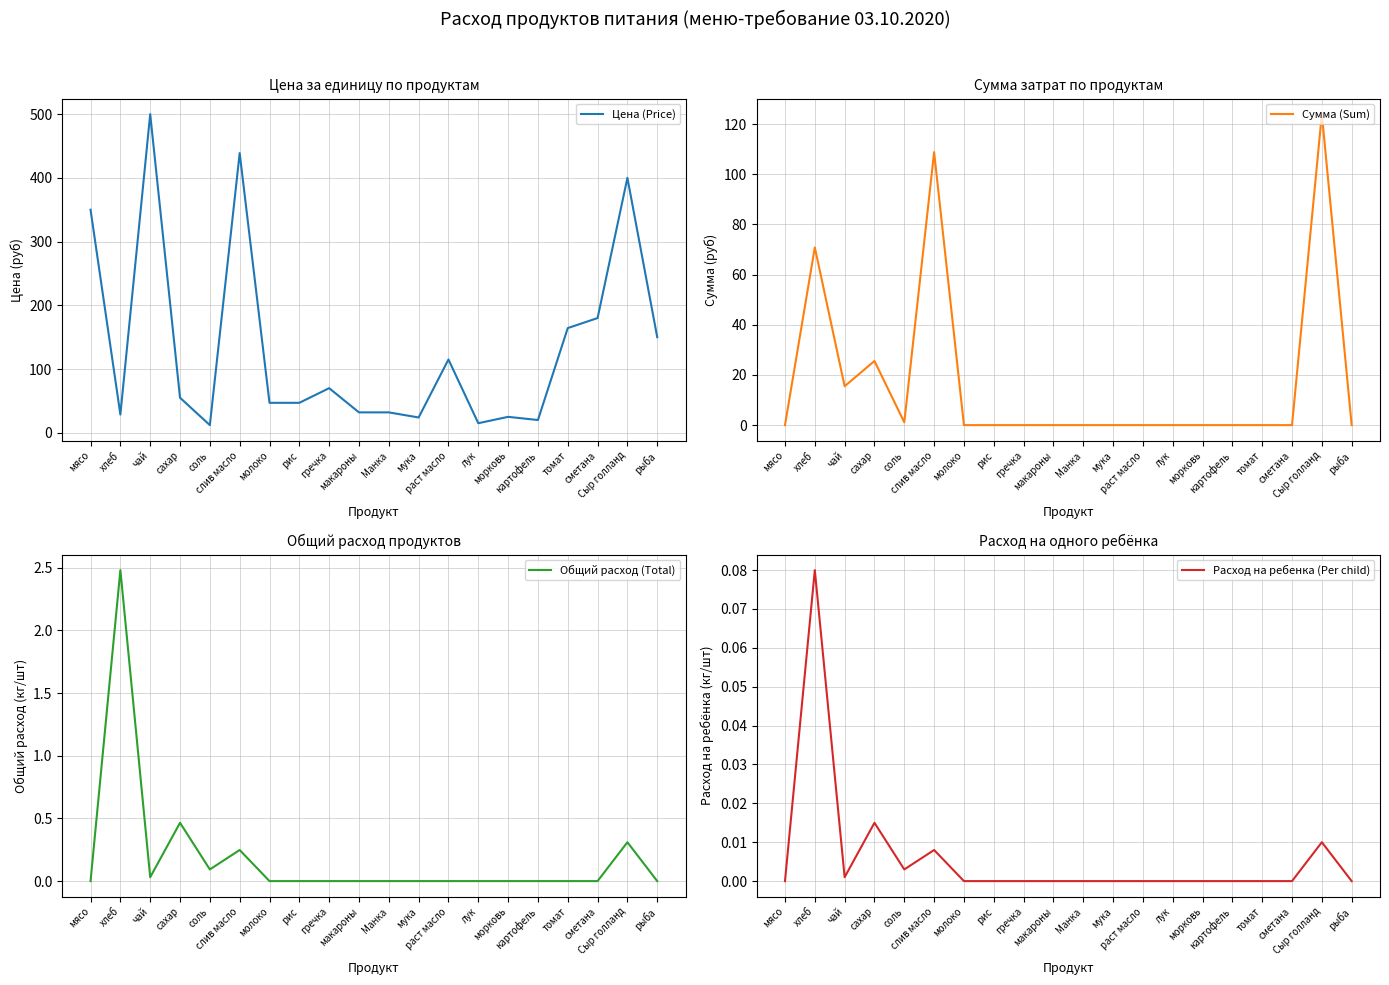

Is the value of Общий расход (Total) at мука greater than the value of Сумма (Sum) at картофель?

No